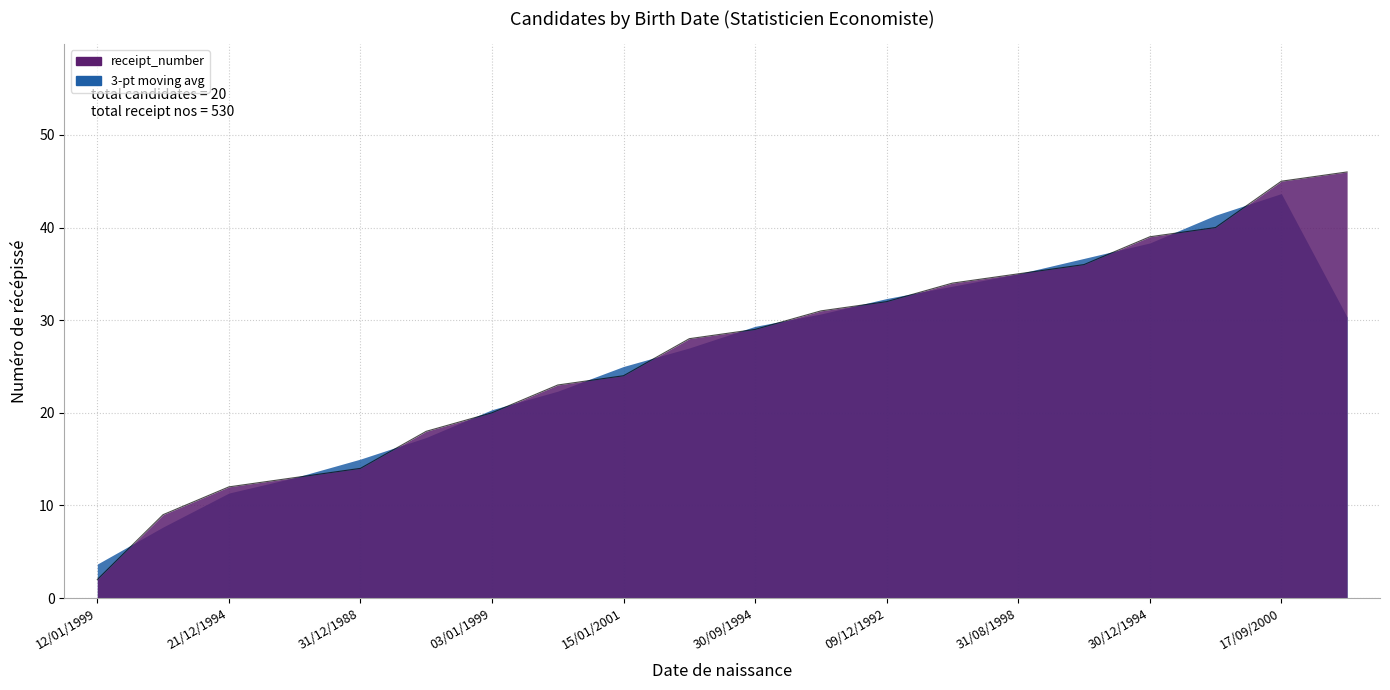

How many values are below 29?

10